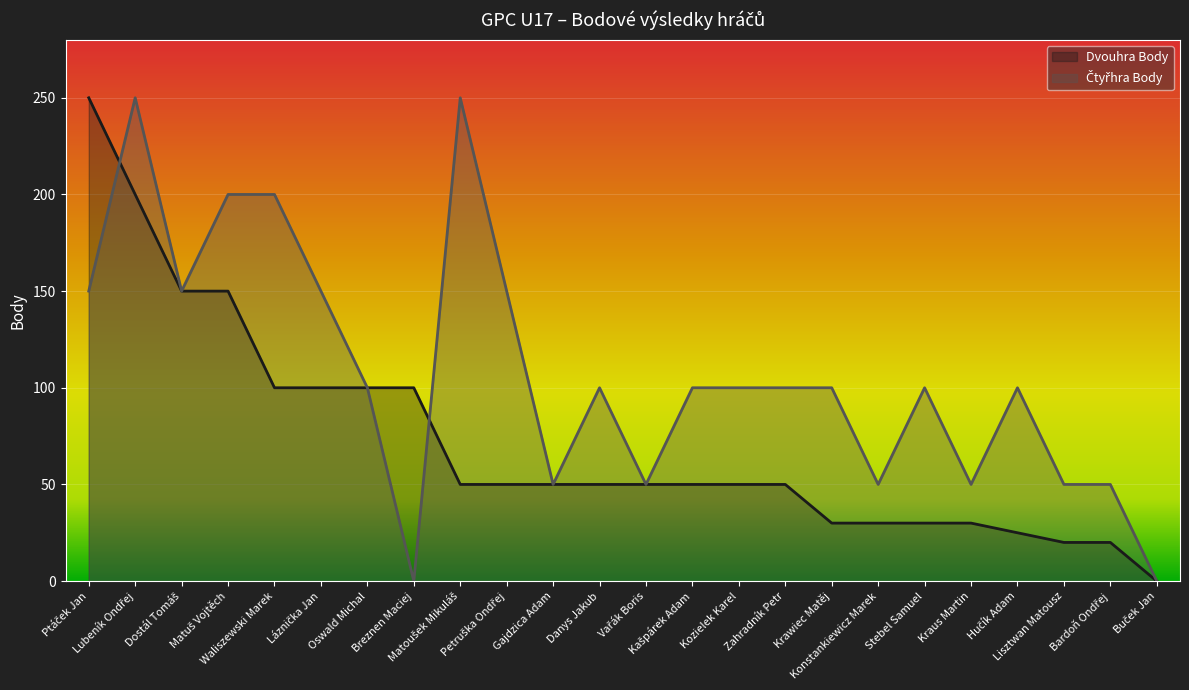

How many lines are shown in the chart?

2